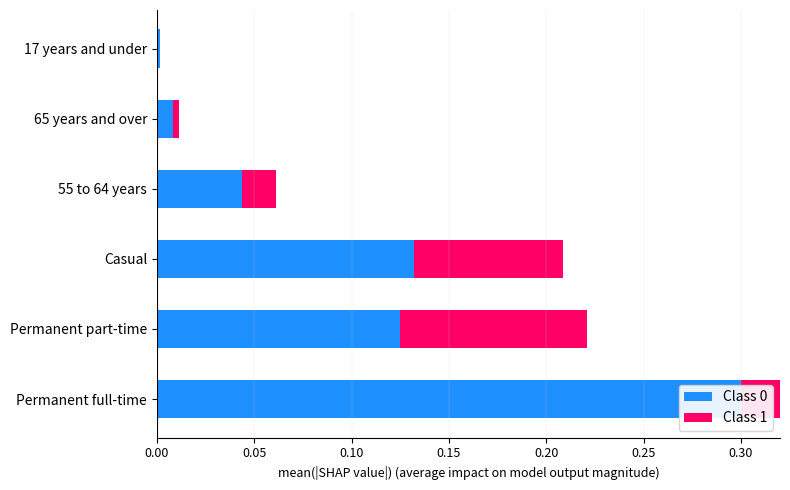

What is the average value of the Class 0 series?

0.1